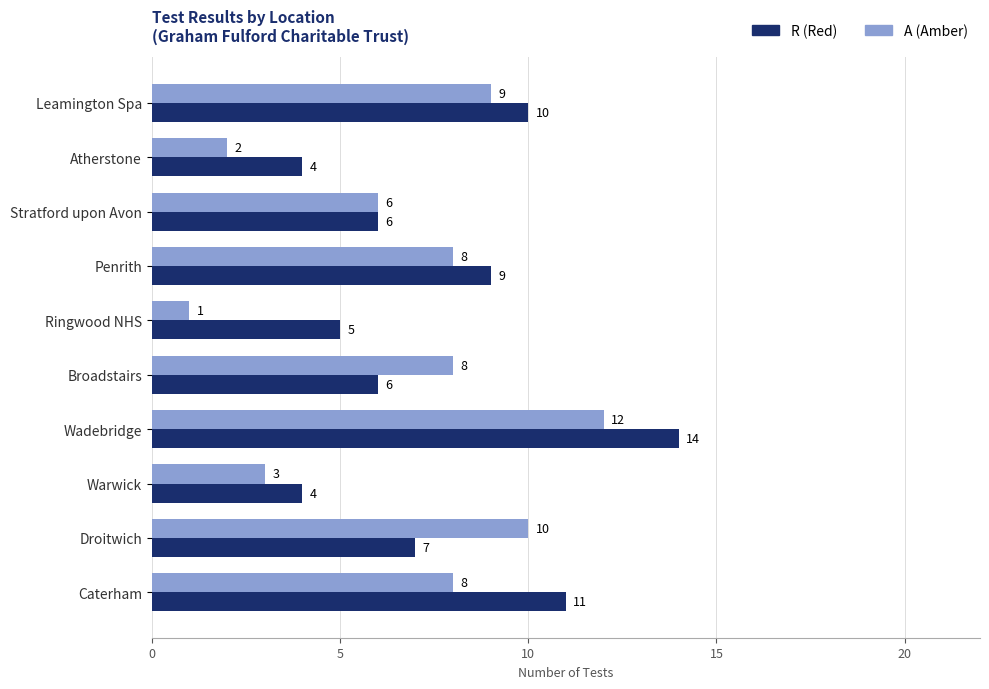

Rank the series by their maximum value, from lowest to highest.

A (Amber), R (Red)